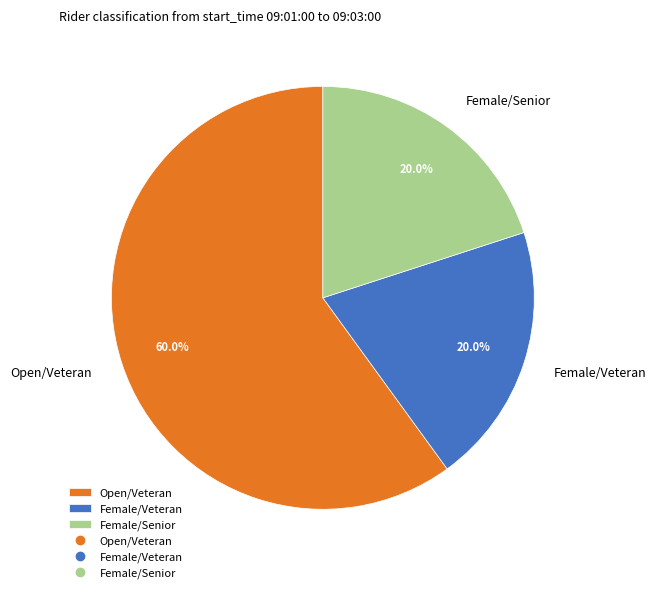

To the nearest percent, what is the average slice percentage?

33%